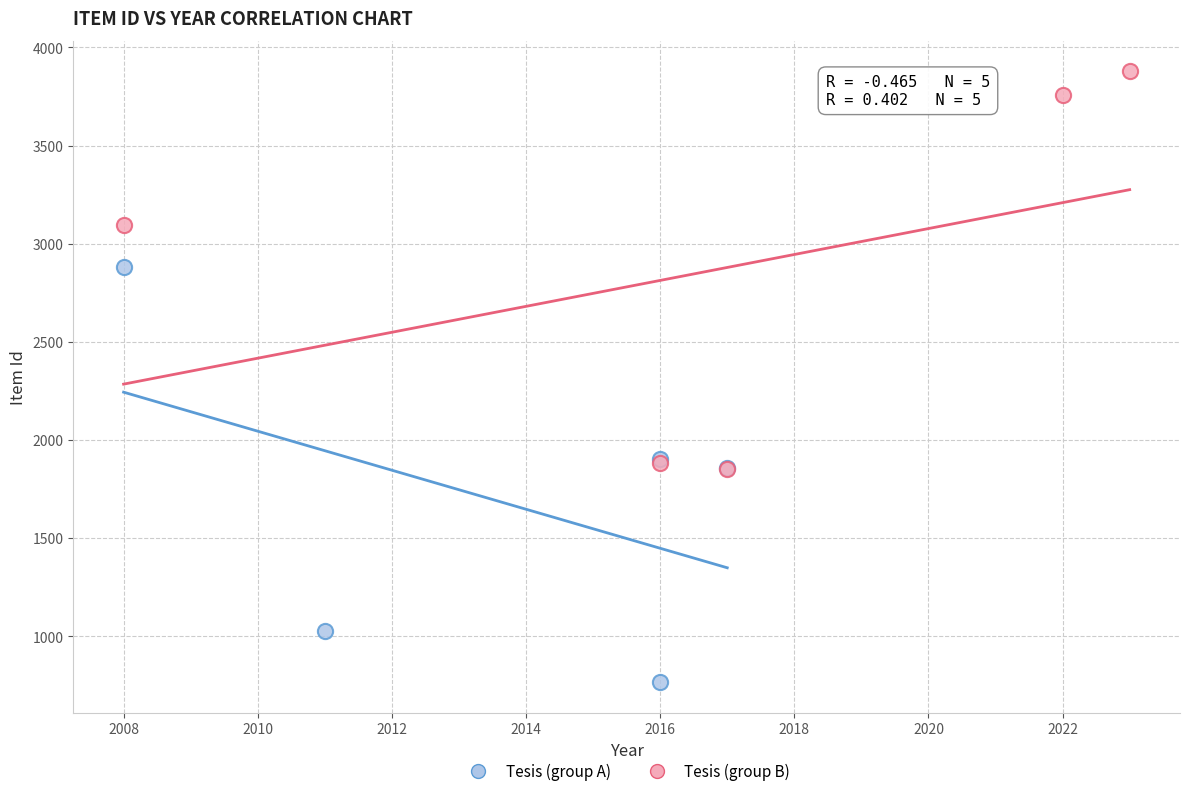

Which series reaches the minimum Y coordinate?

Tesis (group A)